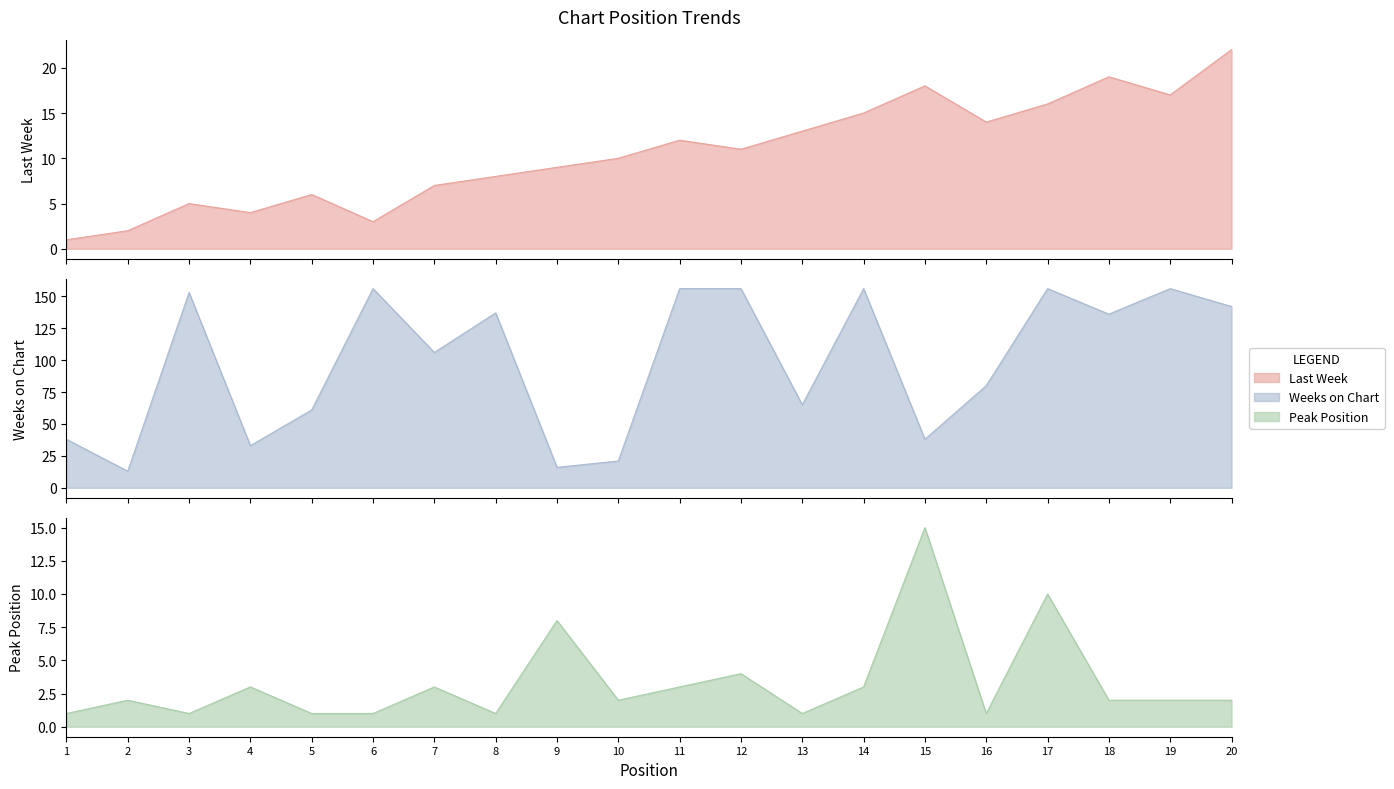

How many values in the Weeks on Chart series are below 136?

10